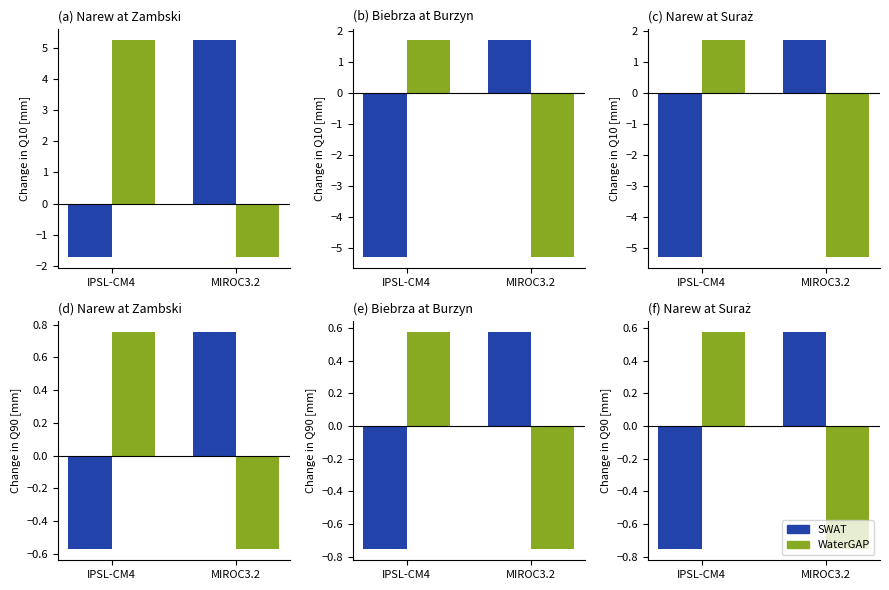

How many bars are there in each group?

2